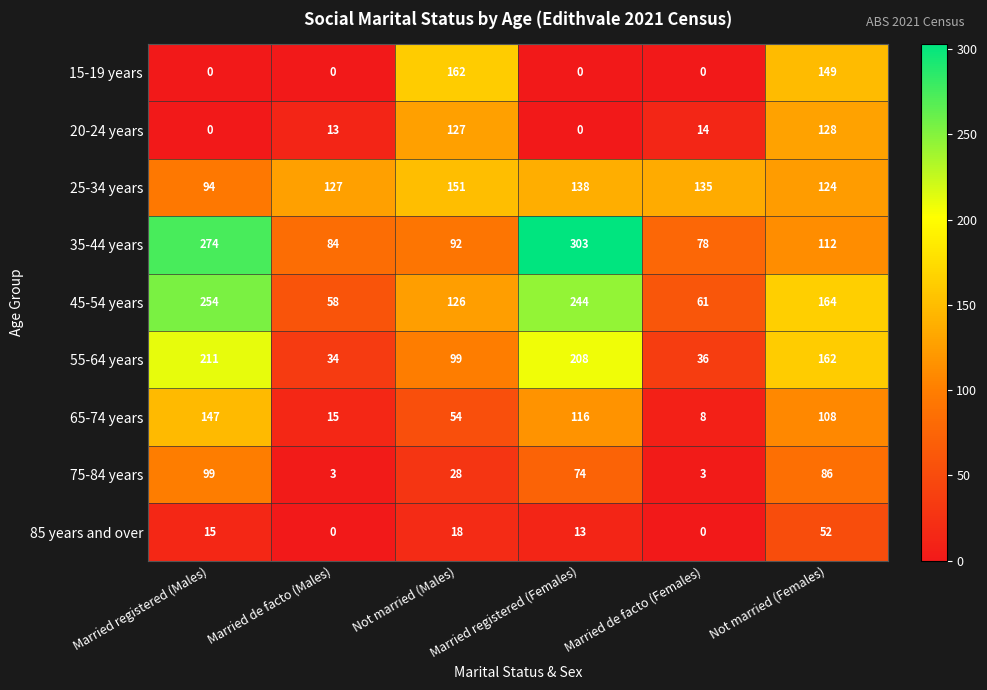

Rank the series by their maximum value, from lowest to highest.

85 years and over, 75-84 years, 20-24 years, 65-74 years, 25-34 years, 15-19 years, 55-64 years, 45-54 years, 35-44 years